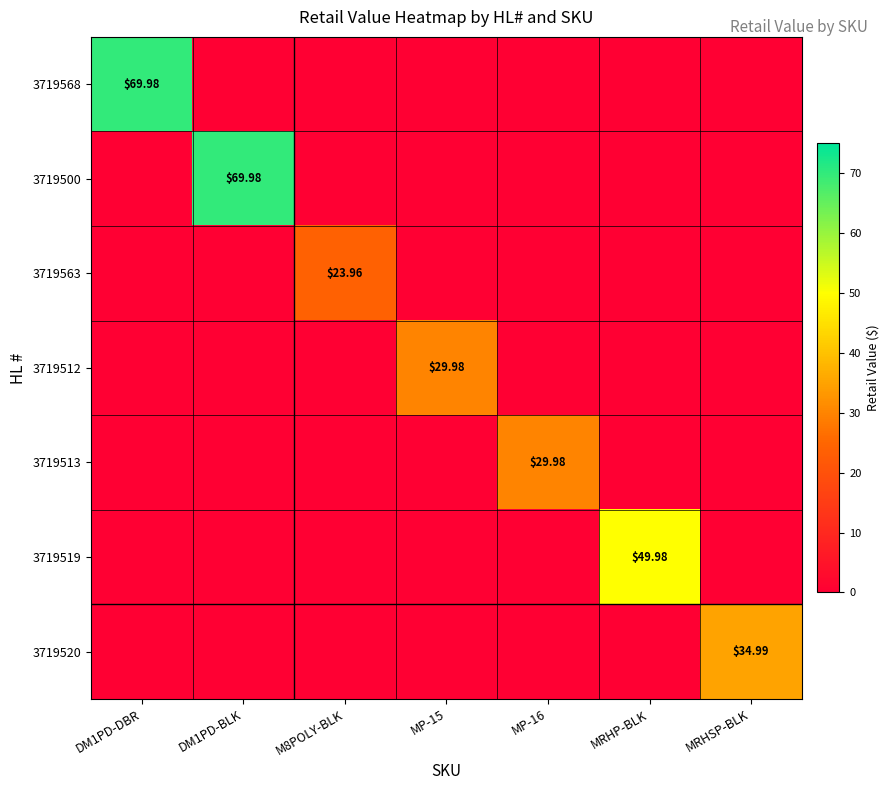

Between DM1PD-BLK and MRHSP-BLK, which series saw the biggest shift?

3719500